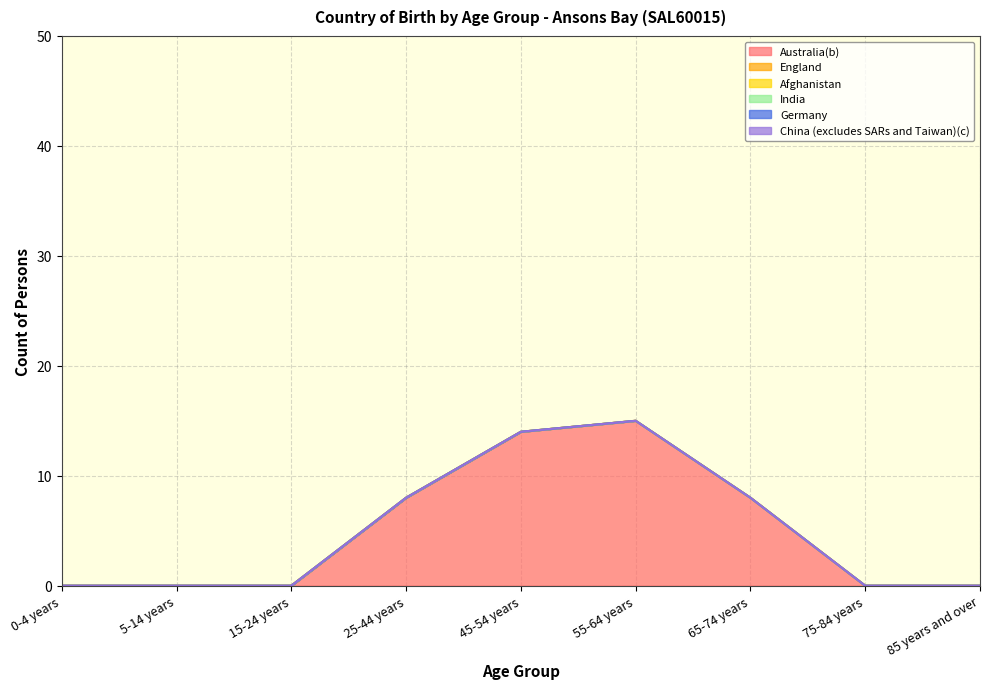

True or false: China (excludes SARs and Taiwan)(c) and Afghanistan intersect in this chart.

False